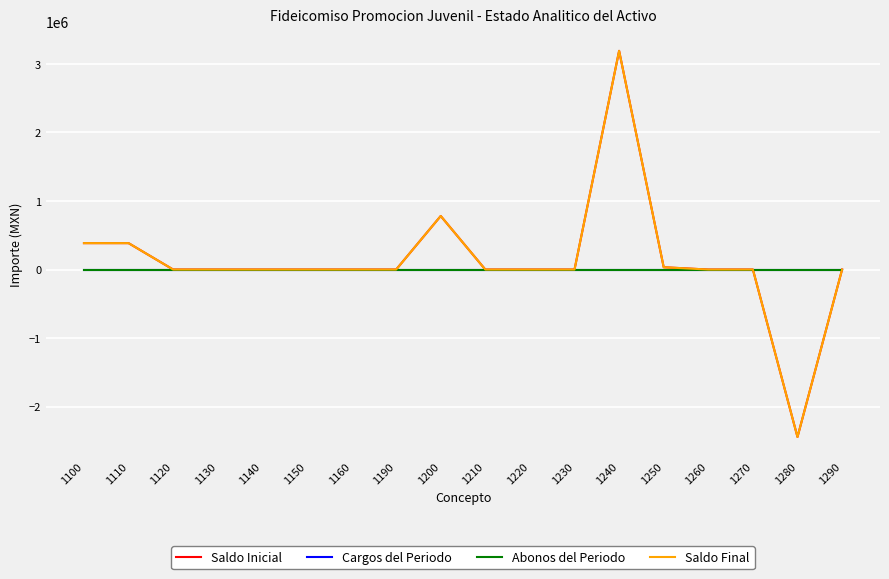

Does the chart display data point markers on the line(s)?

No